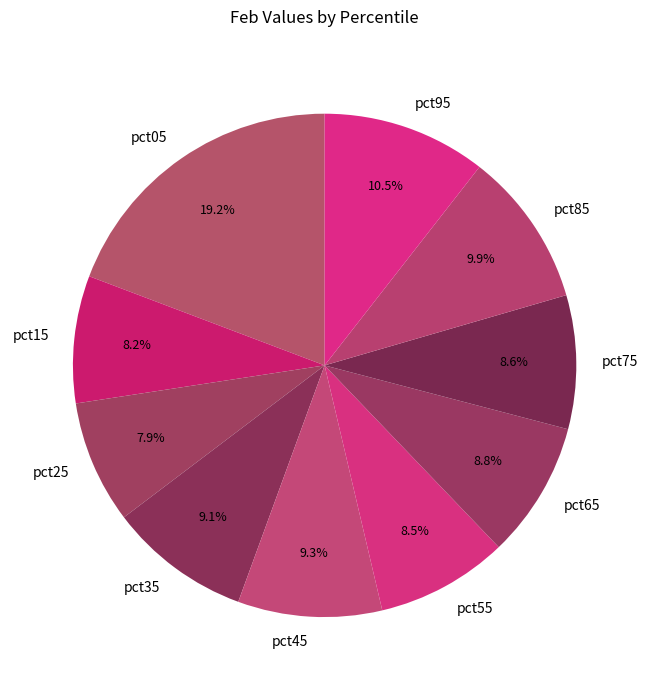

Is there any slice that represents more than half of the pie?

No